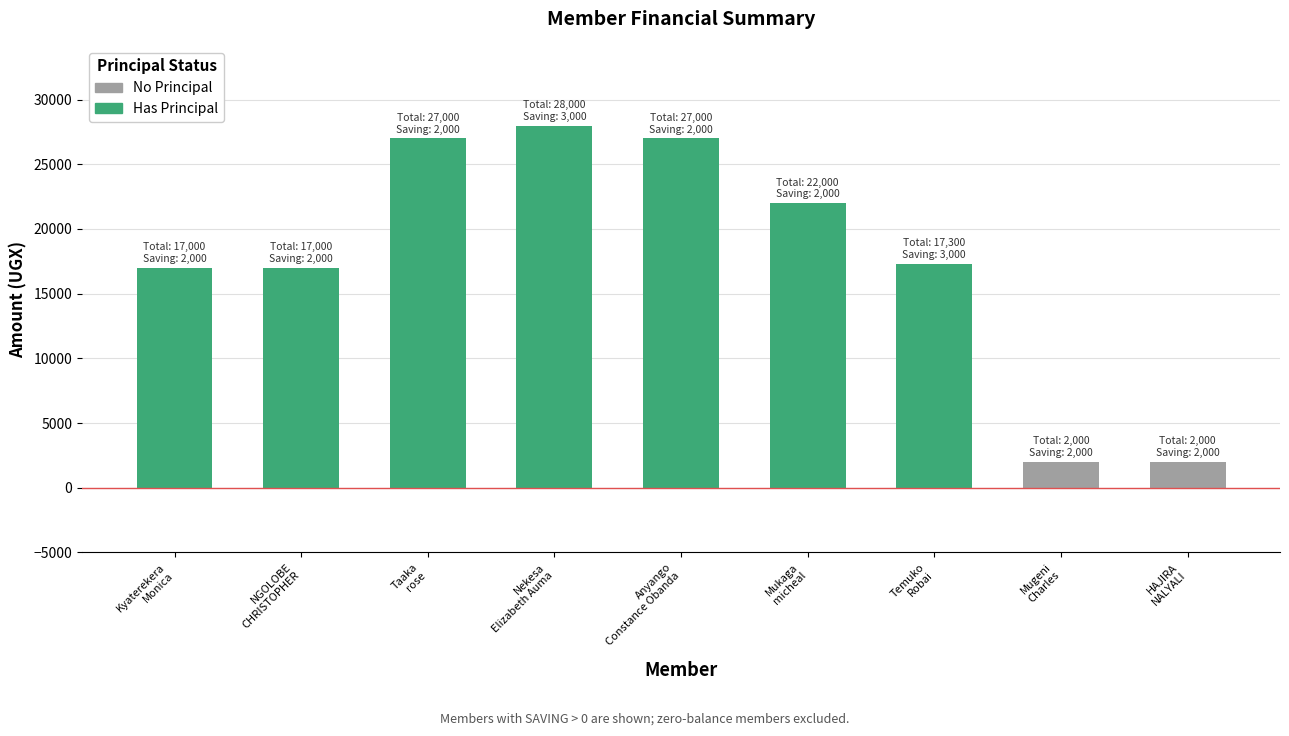

What is the smallest value displayed?

2000